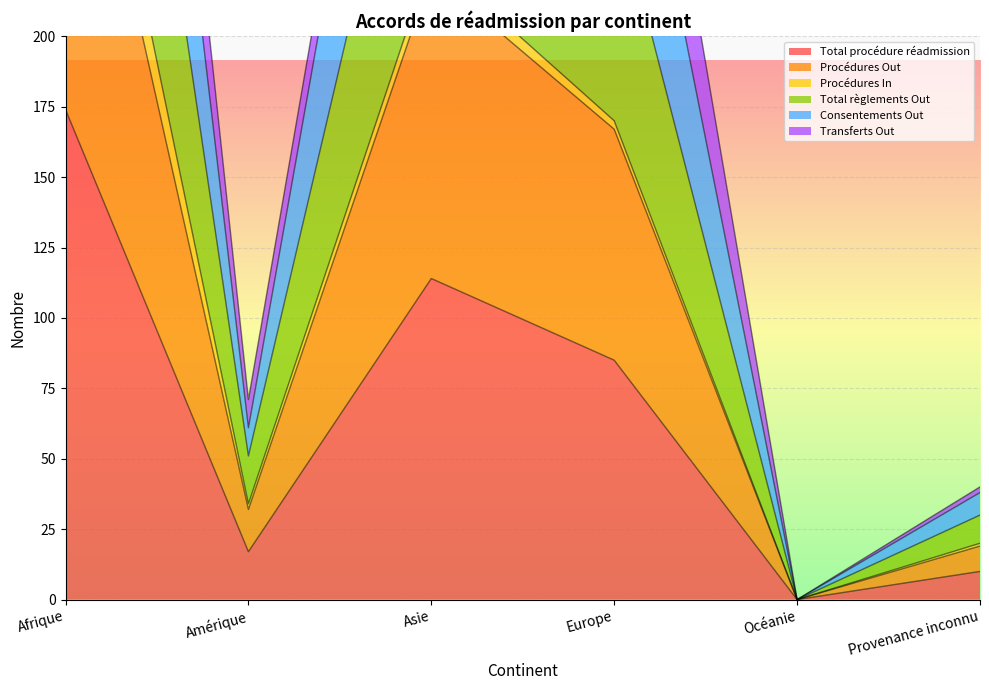

What is the value of the Total procédure réadmission point at the 3rd from the left?

114